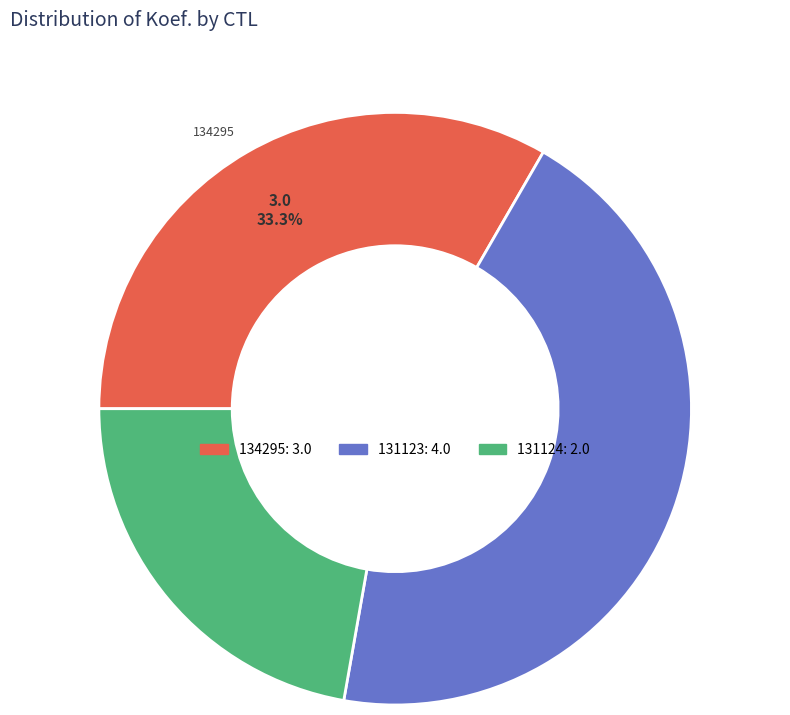

Is there a majority slice in this chart?

No